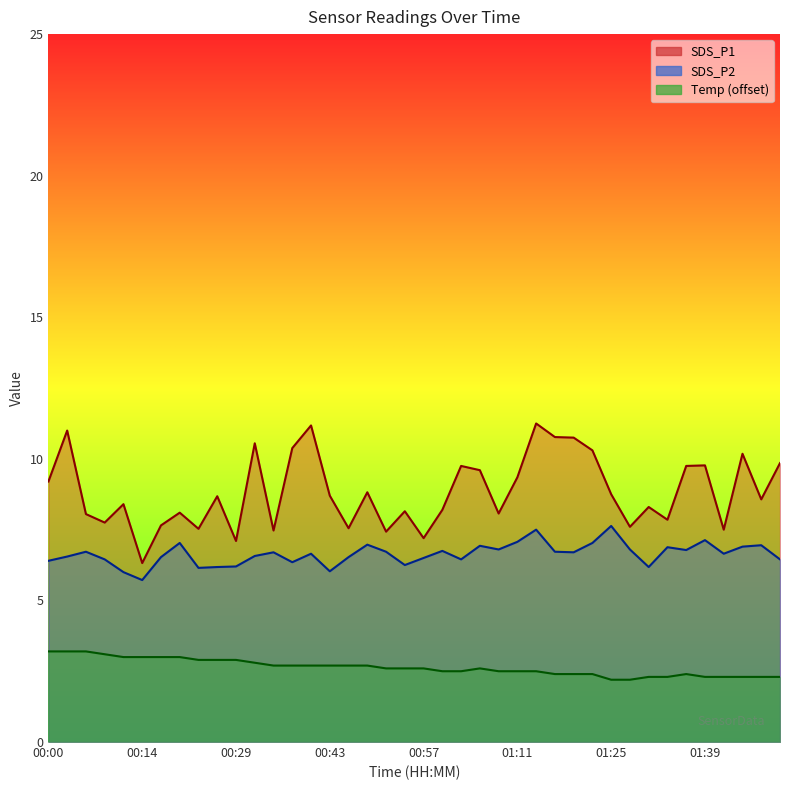

Reading right to left, list all the values displayed in this chart.

SDS_P1: 01:51=9.8	01:48=8.6	01:45=10.2	01:42=7.5	01:39=9.8	01:37=9.8	01:34=7.8	01:31=8.3	01:28=7.6	01:25=8.8	01:22=10.3	01:19=10.8	01:17=10.8	01:14=11.2	01:11=9.3	01:08=8.1	01:05=9.6	01:02=9.8	01:00=8.2	00:57=7.2	00:54=8.2	00:51=7.4	00:48=8.8	00:45=7.5	00:43=8.7	00:40=11.2	00:37=10.4	00:34=7.5	00:31=10.6	00:29=7.1	00:26=8.7	00:23=7.5	00:20=8.1	00:17=7.7	00:14=6.3	00:12=8.4	00:09=7.8	00:06=8.1	00:03=11.0	00:00=9.2
SDS_P2: 01:51=6.5	01:48=7.0	01:45=6.9	01:42=6.7	01:39=7.1	01:37=6.8	01:34=6.9	01:31=6.2	01:28=6.8	01:25=7.6	01:22=7.0	01:19=6.7	01:17=6.7	01:14=7.5	01:11=7.1	01:08=6.8	01:05=6.9	01:02=6.5	01:00=6.8	00:57=6.5	00:54=6.2	00:51=6.7	00:48=7.0	00:45=6.5	00:43=6.0	00:40=6.7	00:37=6.3	00:34=6.7	00:31=6.6	00:29=6.2	00:26=6.2	00:23=6.2	00:20=7.0	00:17=6.5	00:14=5.7	00:12=6.0	00:09=6.5	00:06=6.7	00:03=6.5	00:00=6.4
Temp: 01:51=2.3	01:48=2.3	01:45=2.3	01:42=2.3	01:39=2.3	01:37=2.4	01:34=2.3	01:31=2.3	01:28=2.2	01:25=2.2	01:22=2.4	01:19=2.4	01:17=2.4	01:14=2.5	01:11=2.5	01:08=2.5	01:05=2.6	01:02=2.5	01:00=2.5	00:57=2.6	00:54=2.6	00:51=2.6	00:48=2.7	00:45=2.7	00:43=2.7	00:40=2.7	00:37=2.7	00:34=2.7	00:31=2.8	00:29=2.9	00:26=2.9	00:23=2.9	00:20=3.0	00:17=3.0	00:14=3.0	00:12=3.0	00:09=3.1	00:06=3.2	00:03=3.2	00:00=3.2